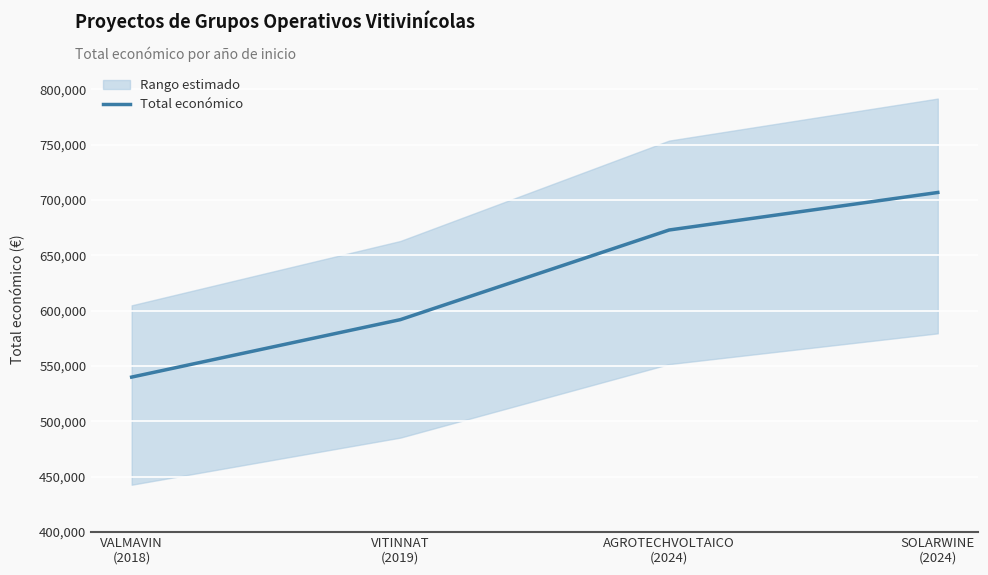

What is the change in value from VALMAVIN
(2018) to AGROTECHVOLTAICO
(2024)?

+132807